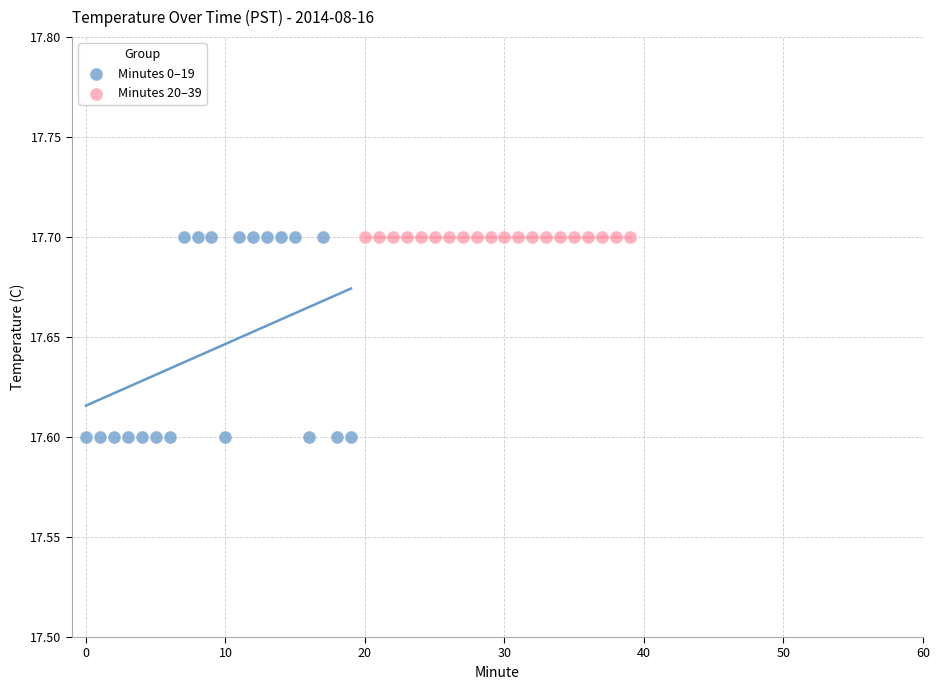

Which series contains the lowest Y value?

Minutes 0–19